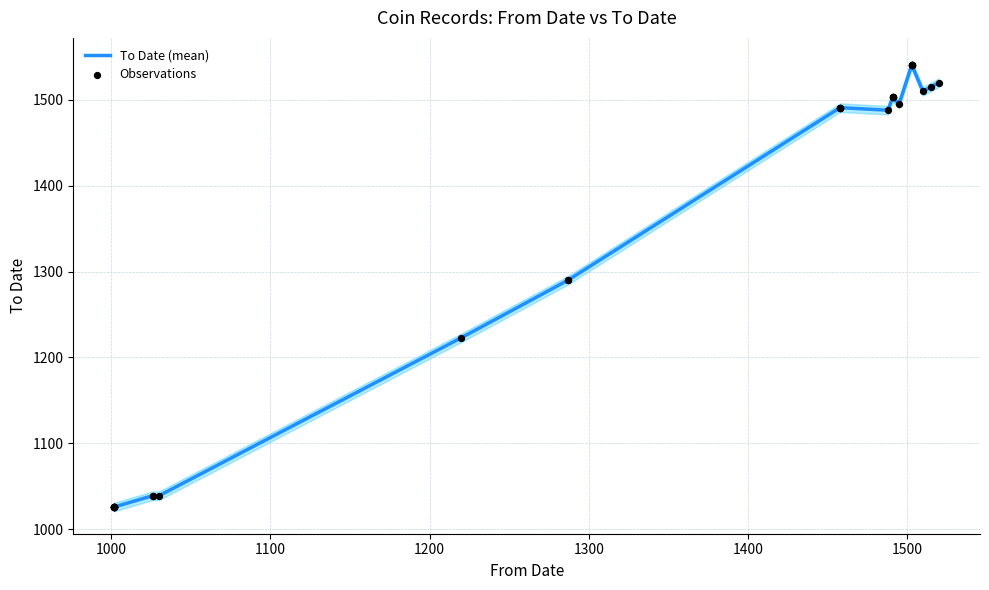

What is the highest value of the To Date (mean) series?

1541